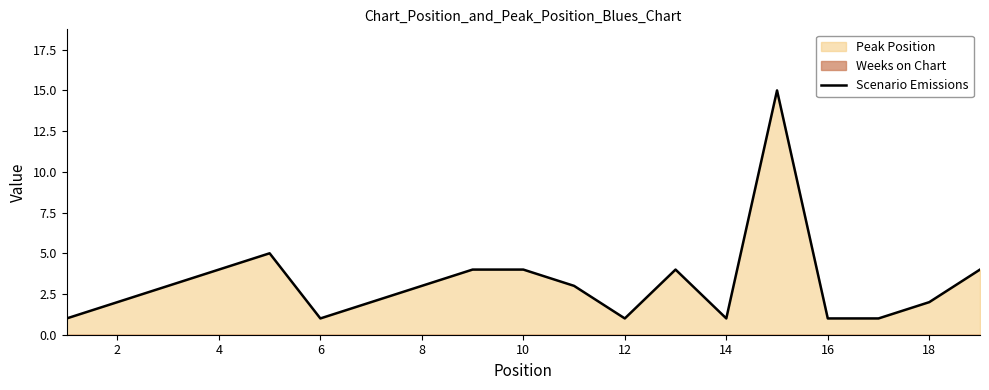

What is the maximum value for Scenario Emissions?

15